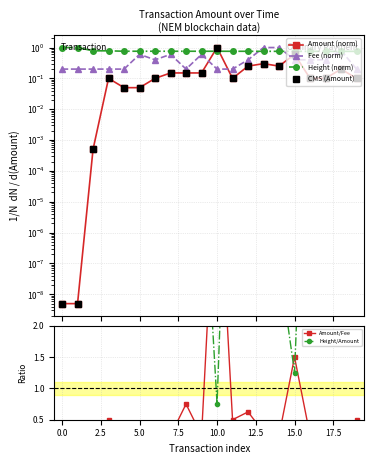

Between 0.0 and 10.0, which is larger?

10.0